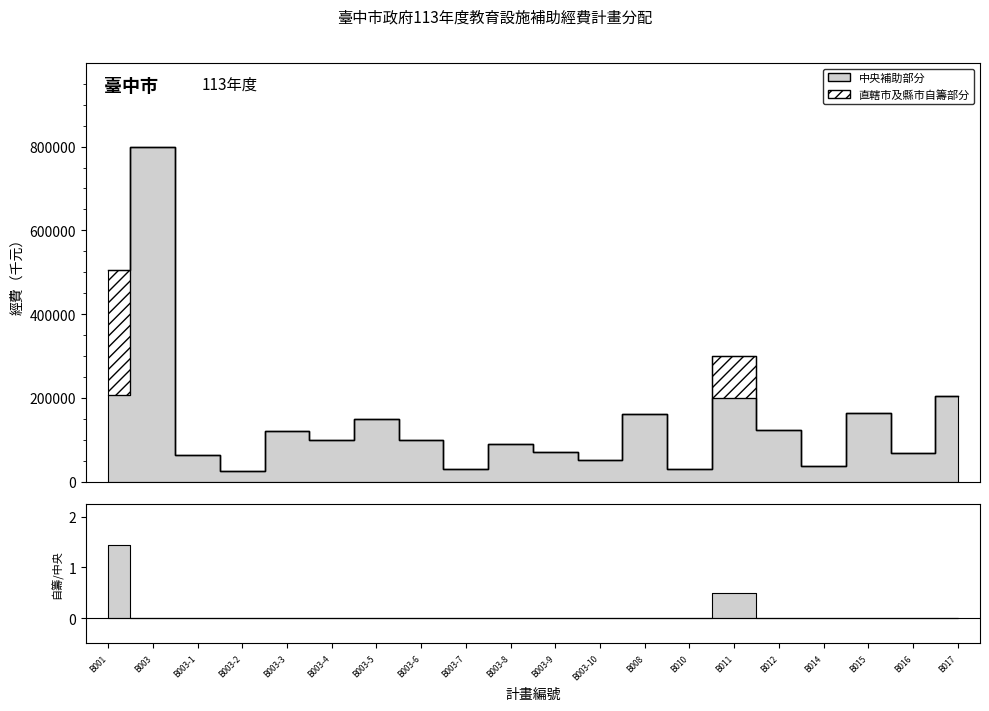

How many categories are shown in the chart?

20